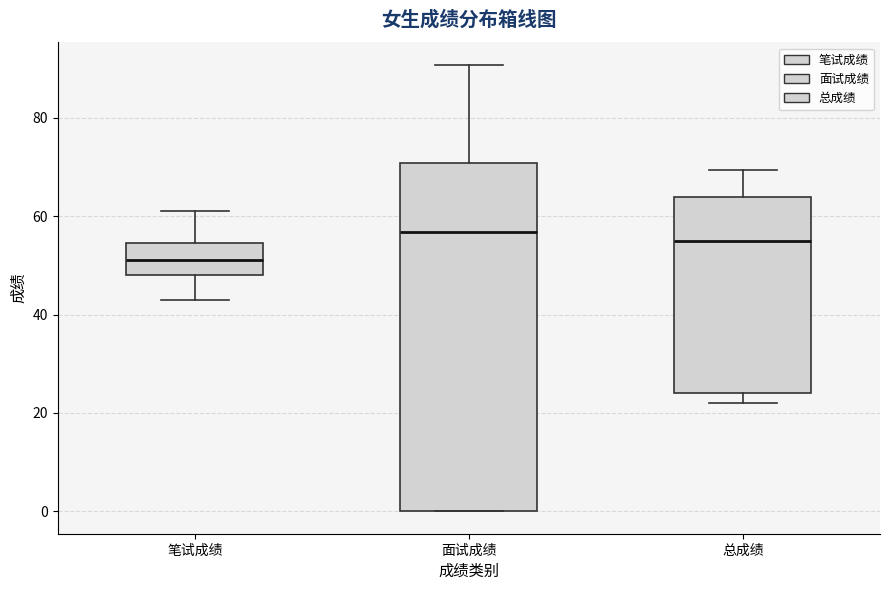

Reading left to right, transcribe this box plot: for each box, give where its median line is, the range the box spans, and where its two whiskers end, as read against the y-axis. The values are not printed on the chart, so give them approximately, as read against the axis.

笔试成绩: median 52, box 48 to 54, whiskers 44 to 62
面试成绩: median 56, box 0 to 70, whiskers 0 to 90
总成绩: median 54, box 24 to 64, whiskers 22 to 70